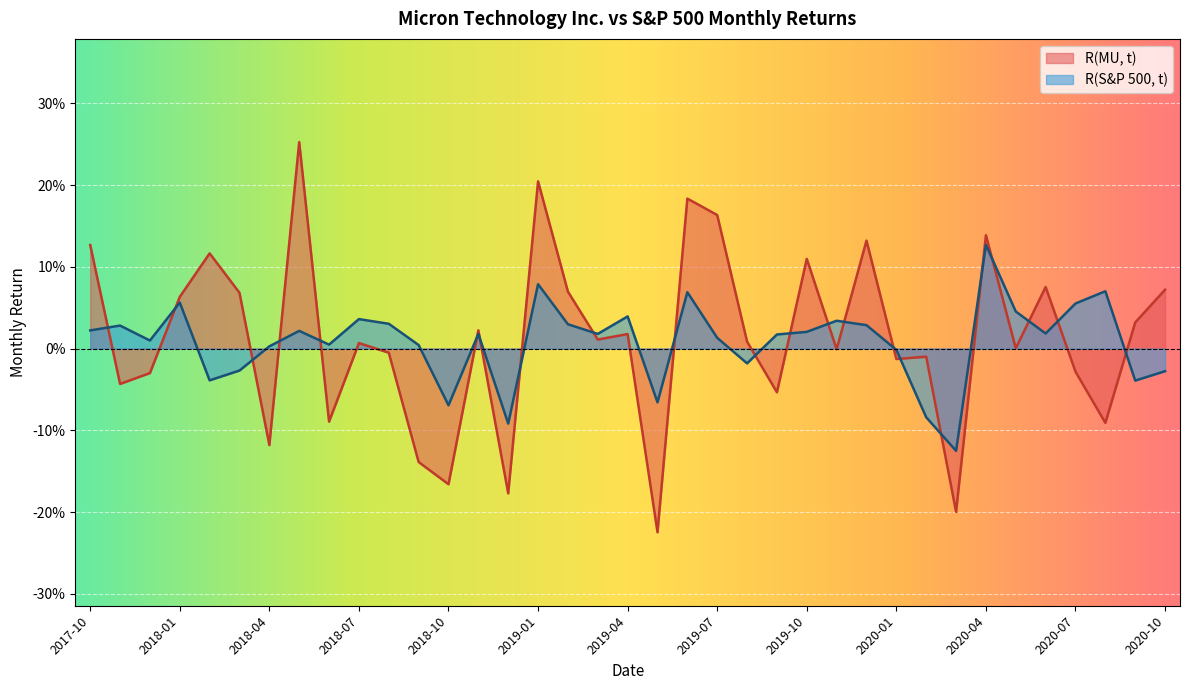

What is the sum of all R(S&P 500, t) values?

0.3